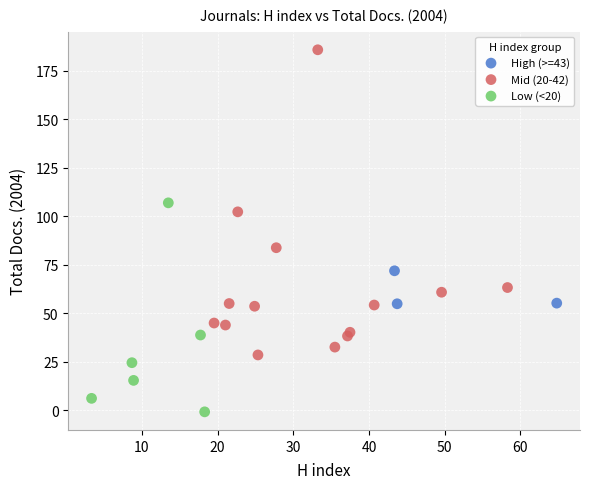

Which series has the widest spread of Y values?

Mid (20-42)